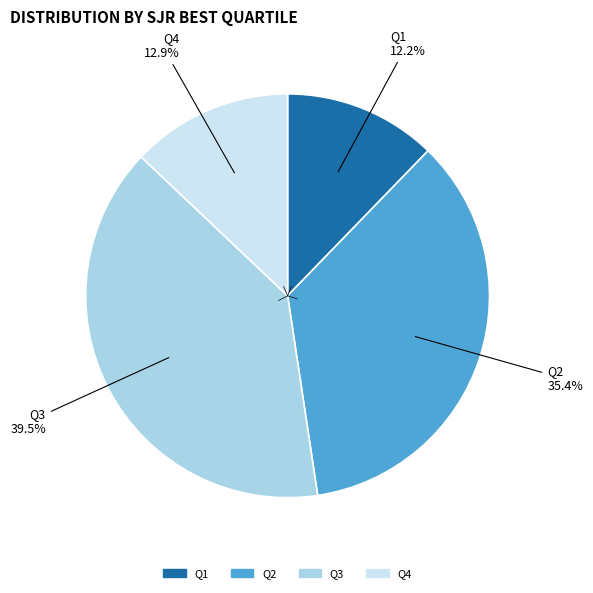

Count the number of slices in the pie.

4